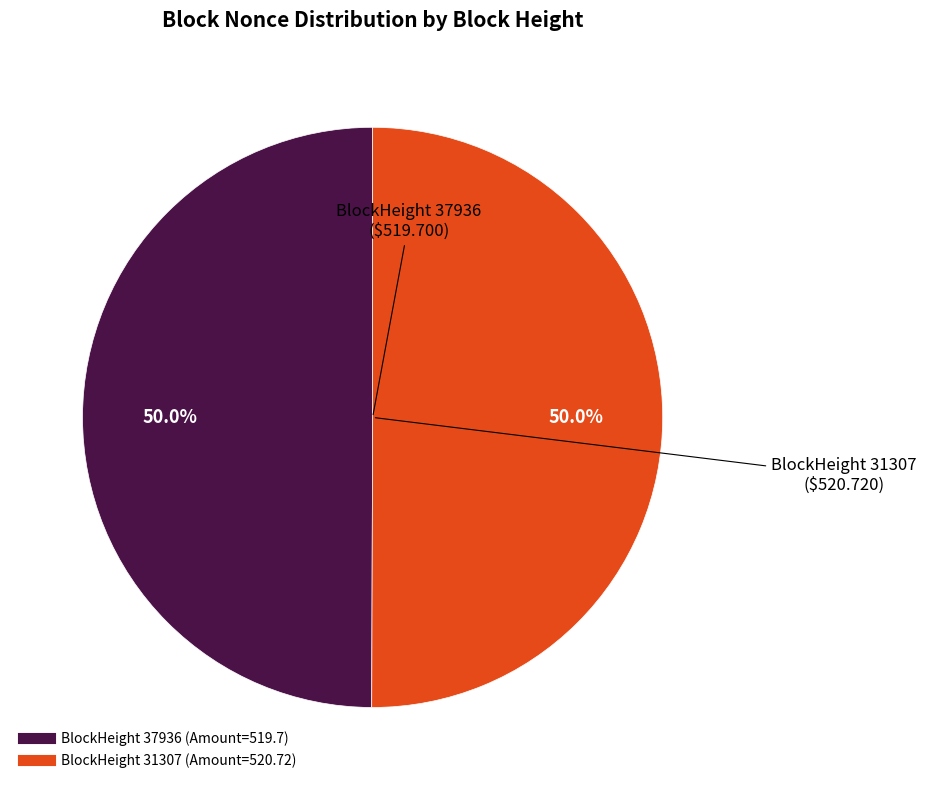

Which slice is the largest?

31307